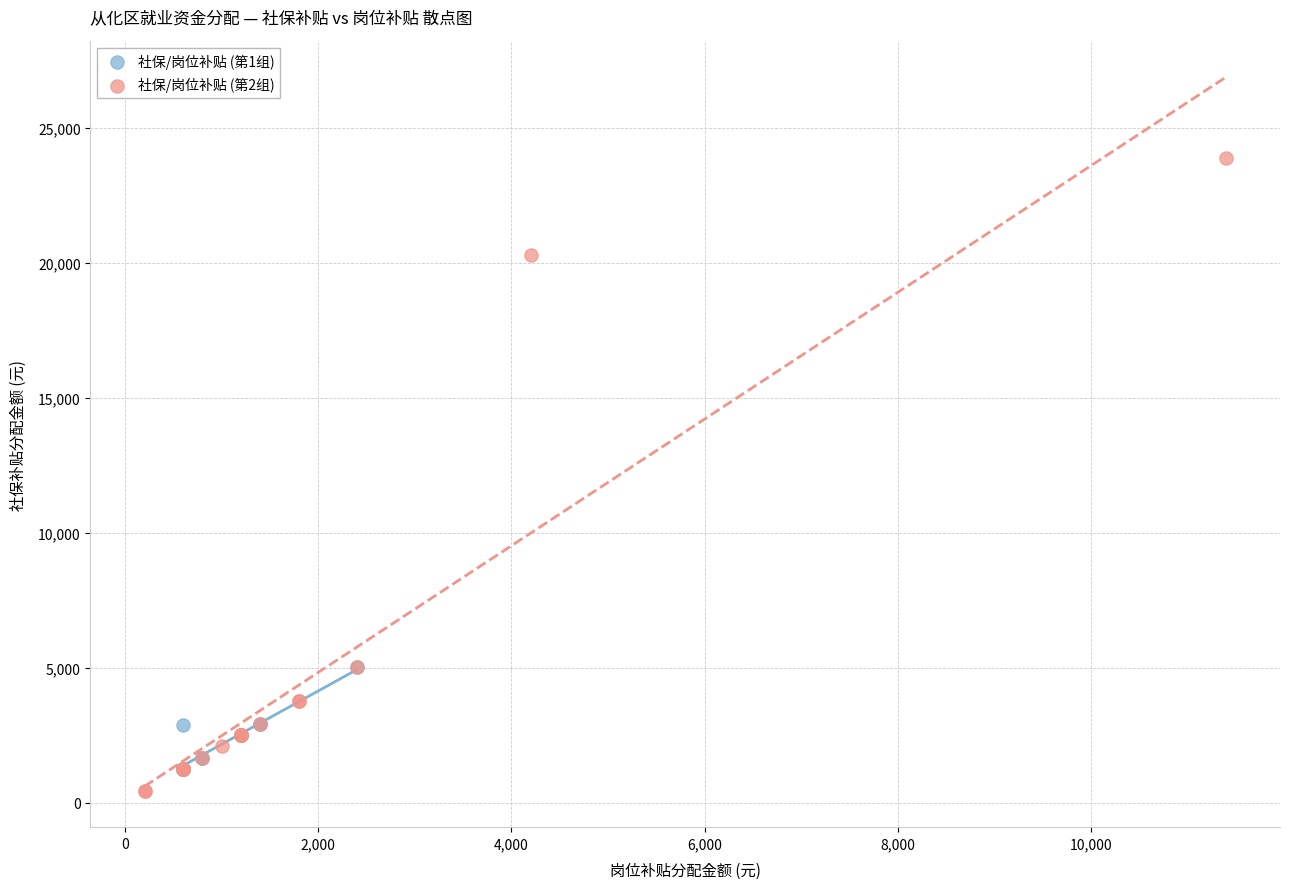

Which series contains the highest Y value?

社保/岗位补贴 (第2组)